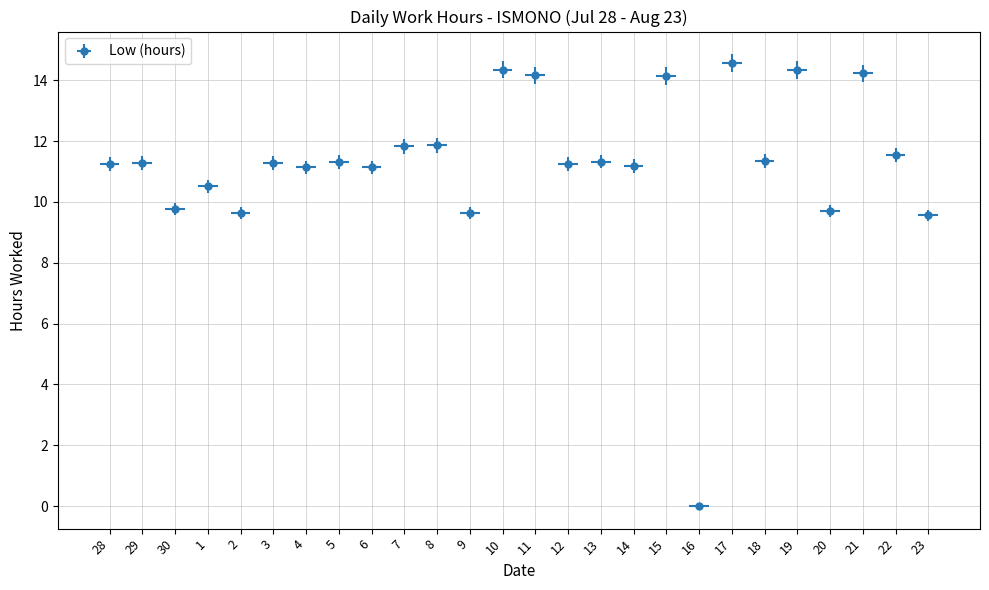

How many points are lower than both their immediate neighbors (excluding endpoints)?

10